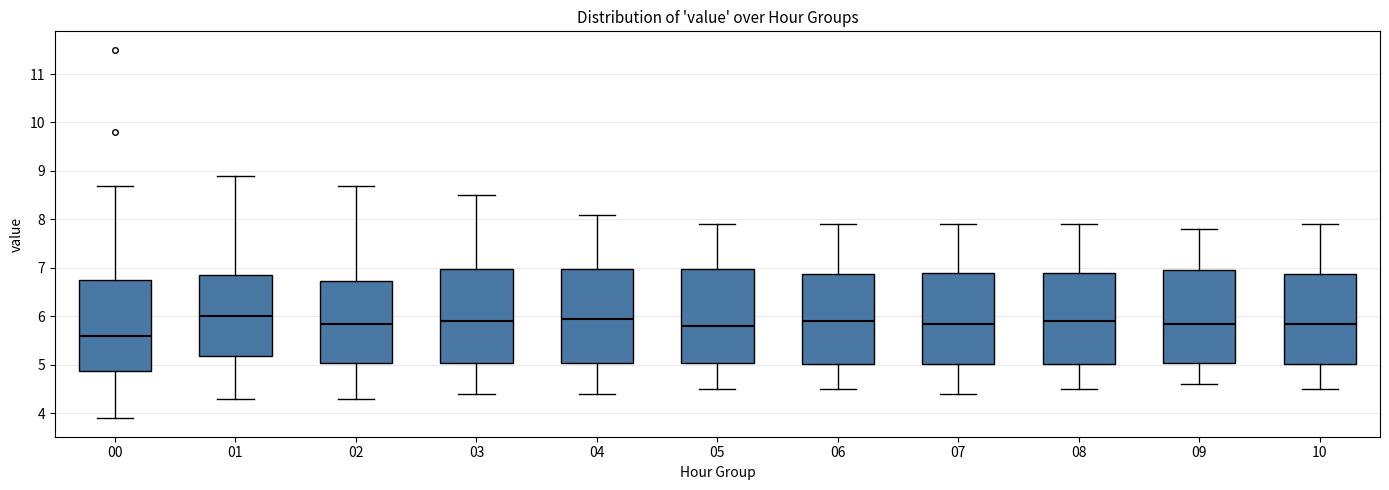

Reading left to right, transcribe this box plot: for each box, give where its median line is, the range the box spans, and where its two whiskers end, as read against the y-axis. The values are not printed on the chart, so give them approximately, as read against the axis.

00: median 5.6, box 4.9 to 6.8, whiskers 3.9 to 8.7
01: median 6.0, box 5.2 to 6.9, whiskers 4.3 to 8.9
02: median 5.9, box 5.1 to 6.7, whiskers 4.3 to 8.7
03: median 5.9, box 5.1 to 7.0, whiskers 4.4 to 8.5
04: median 6.0, box 5.1 to 7.0, whiskers 4.4 to 8.1
05: median 5.8, box 5.1 to 7.0, whiskers 4.5 to 7.9
06: median 5.9, box 5.0 to 6.9, whiskers 4.5 to 7.9
07: median 5.9, box 5.0 to 6.9, whiskers 4.4 to 7.9
08: median 5.9, box 5.0 to 6.9, whiskers 4.5 to 7.9
09: median 5.9, box 5.1 to 7.0, whiskers 4.6 to 7.8
10: median 5.9, box 5.0 to 6.9, whiskers 4.5 to 7.9